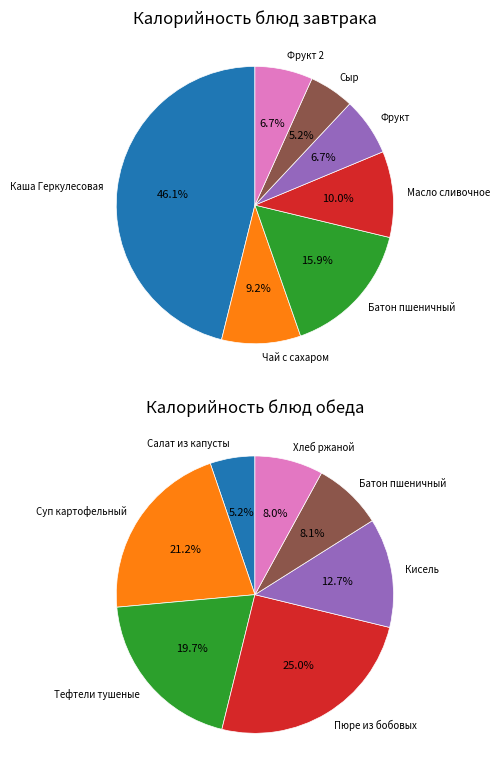

Is 2 the majority of the pie?

No